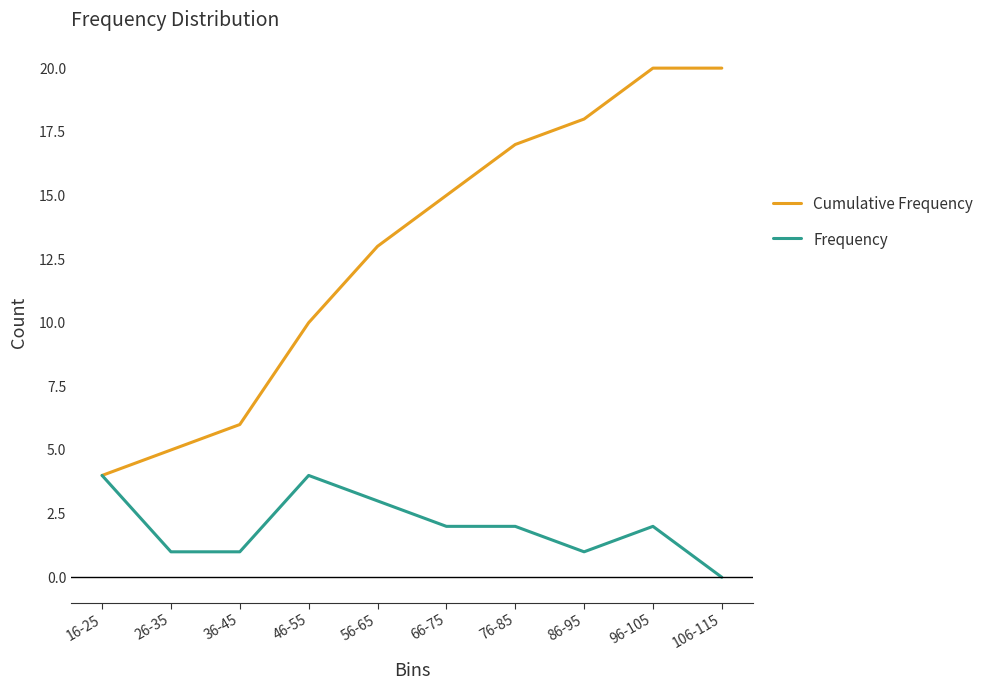

Is the value of Frequency at 66-75 greater than the value of Cumulative Frequency at 46-55?

No